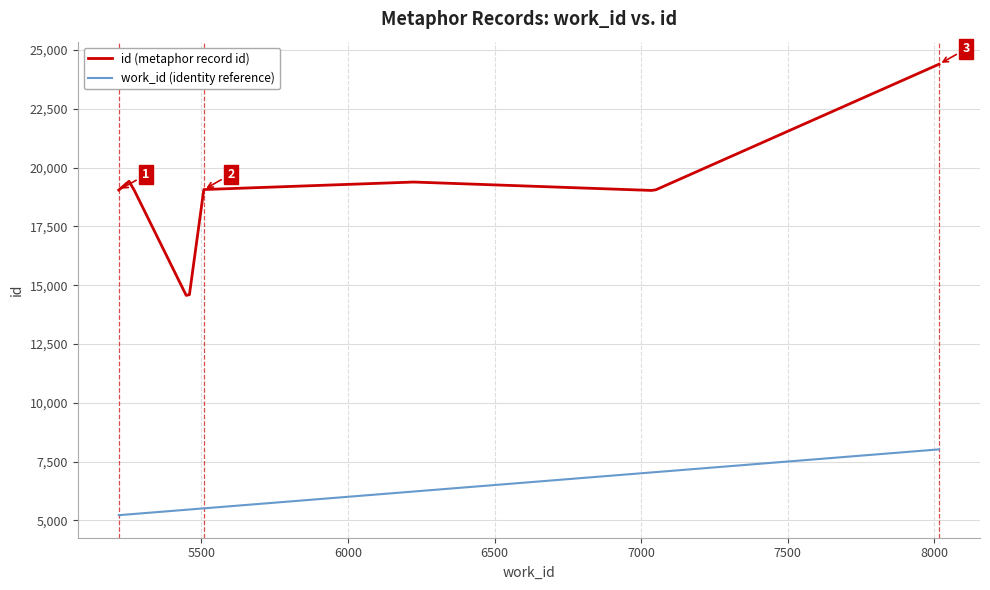

What is the minimum value for work_id (identity reference)?

5218